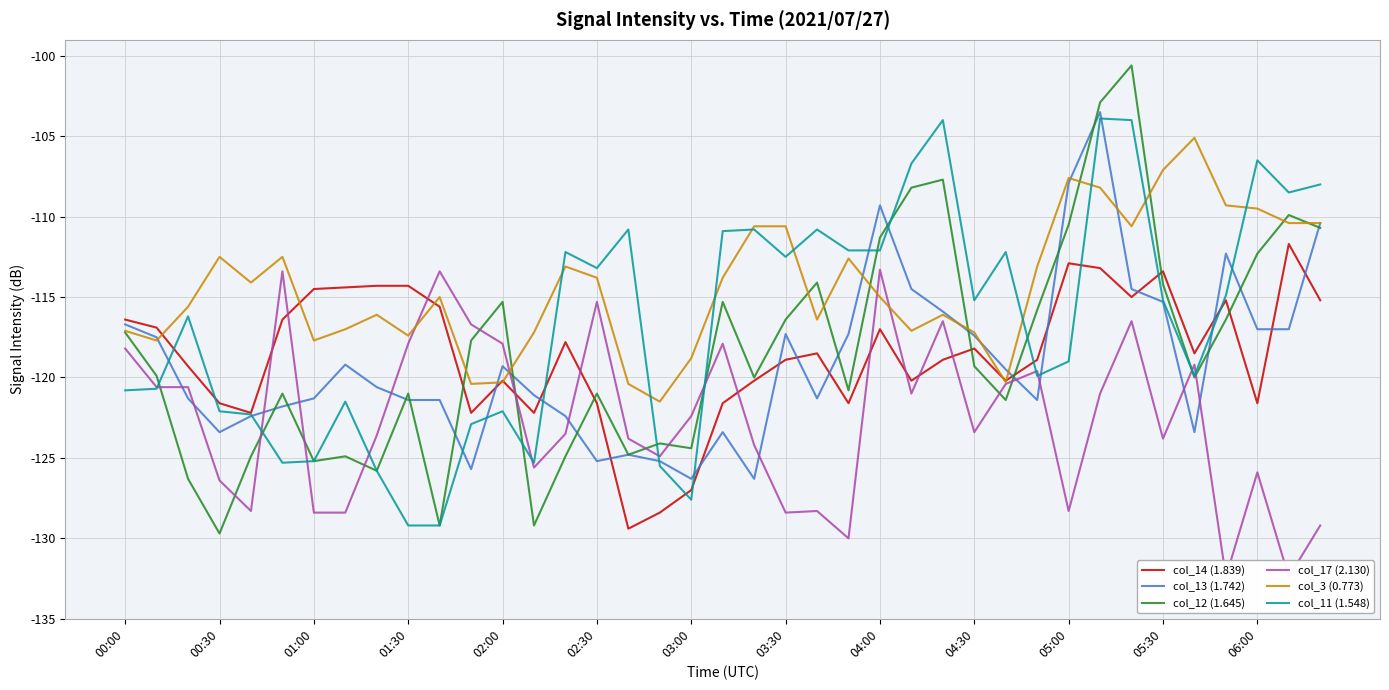

True or false: col_17 (2.130) and col_14 (1.839) intersect in this chart.

True